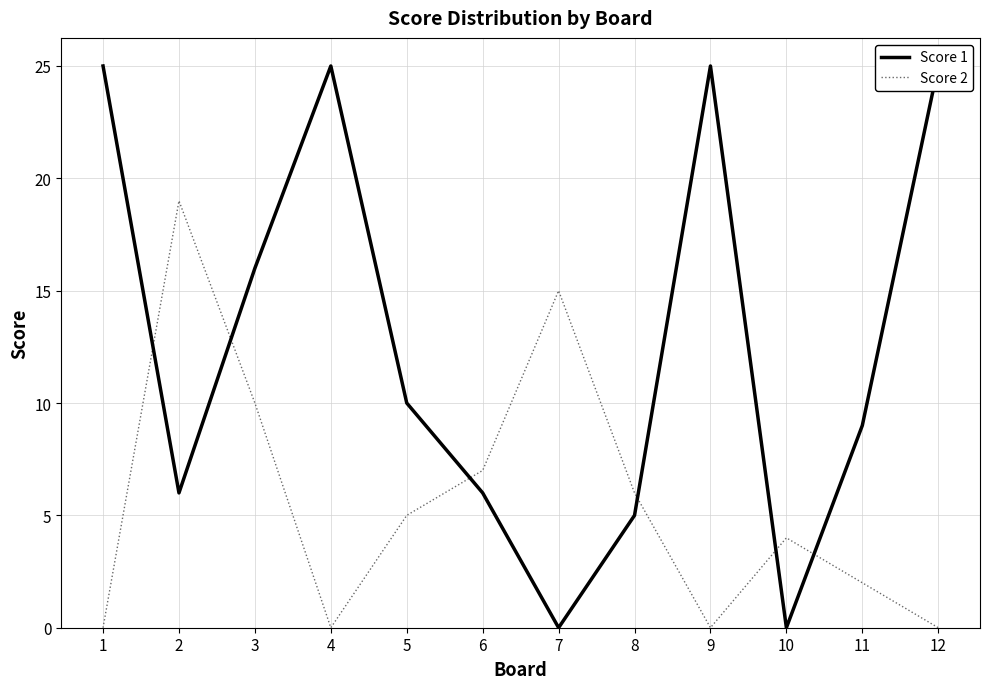

In Score 1, how many points are lower than both neighbors (excluding endpoints)?

3